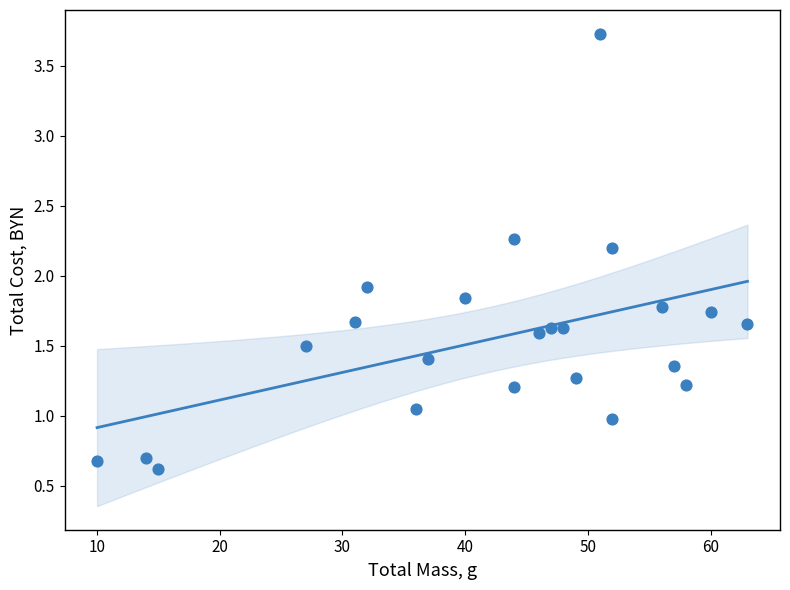

What Y value in the scatter plot is closest to 2?

1.9